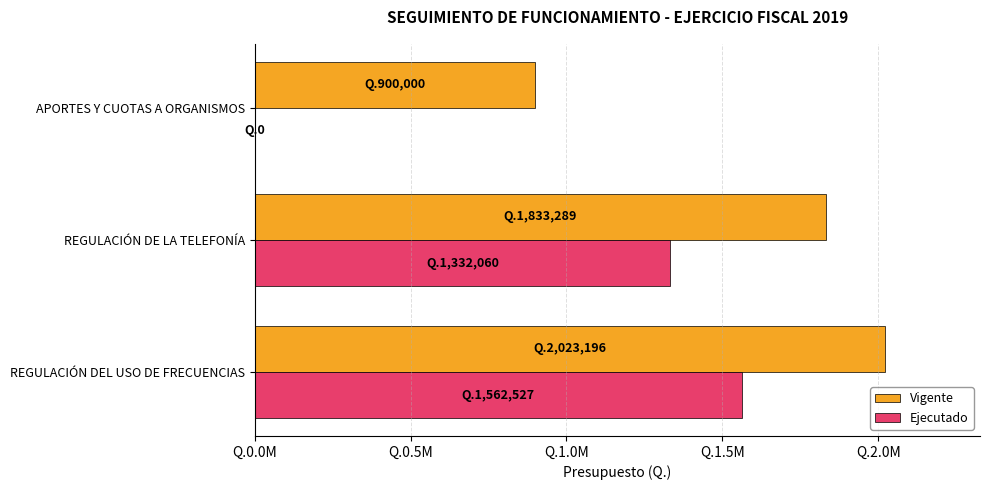

What are all the series names shown in the legend?

Vigente, Ejecutado